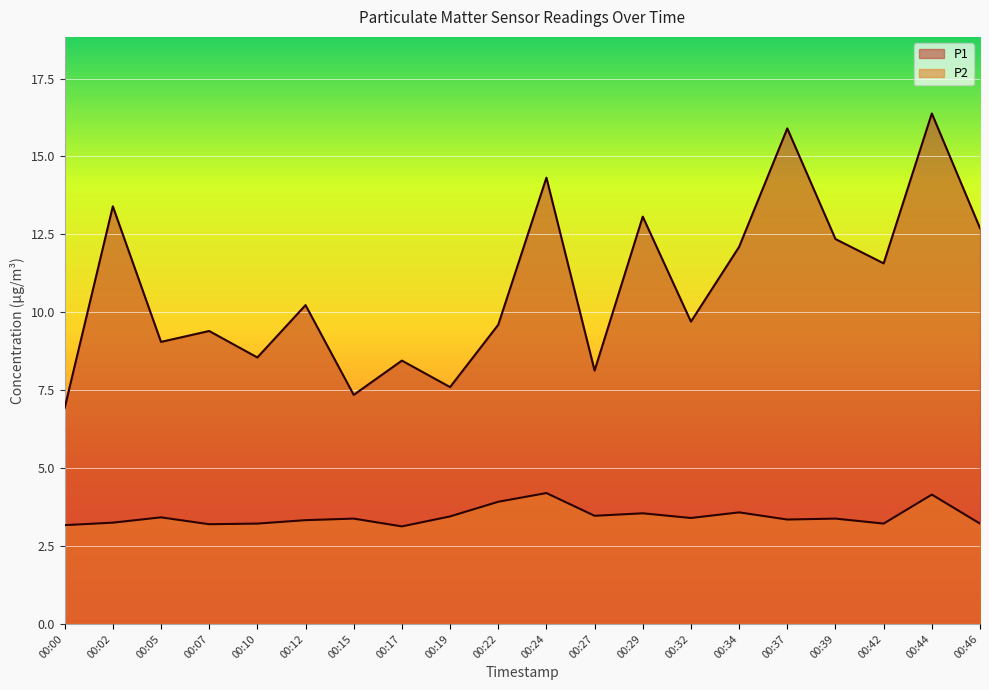

True or false: P2 has a value of 3.4 at 00:39.

True